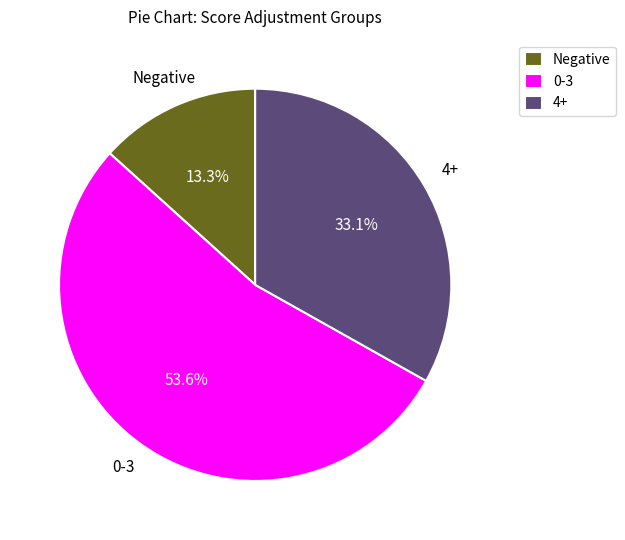

Rank the categories by value from lowest to highest.

Negative, 4+, 0-3